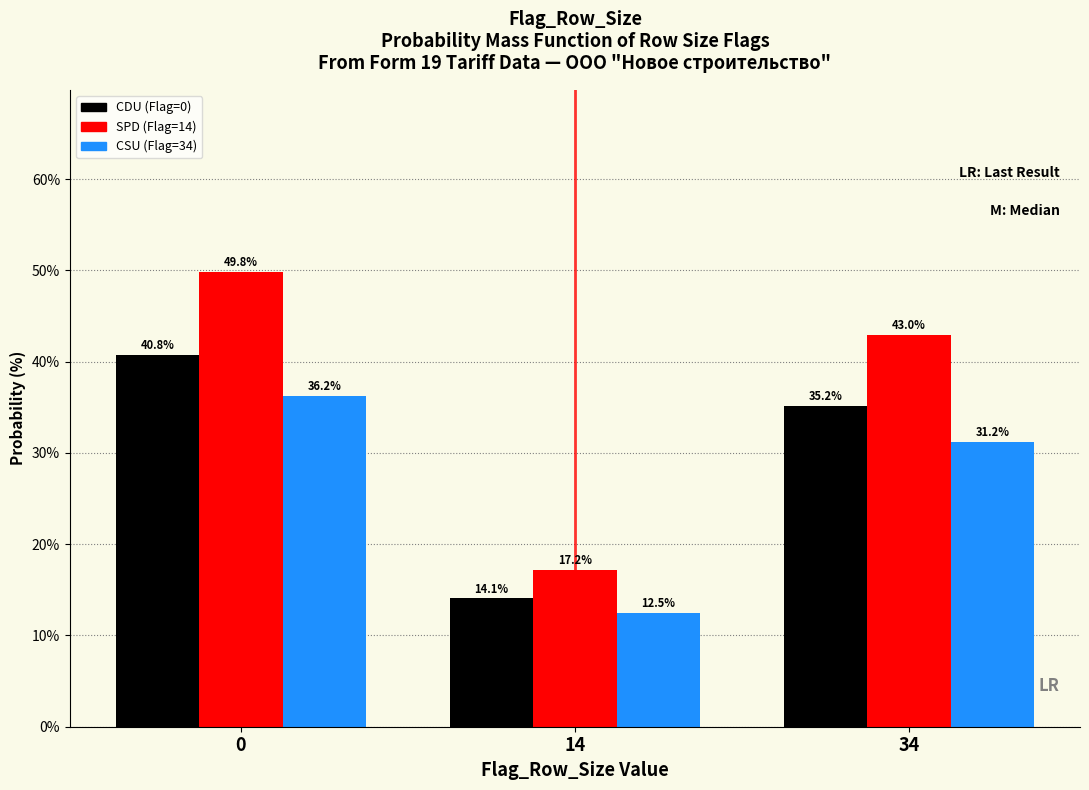

What is the total value across all series at 14?

43.8